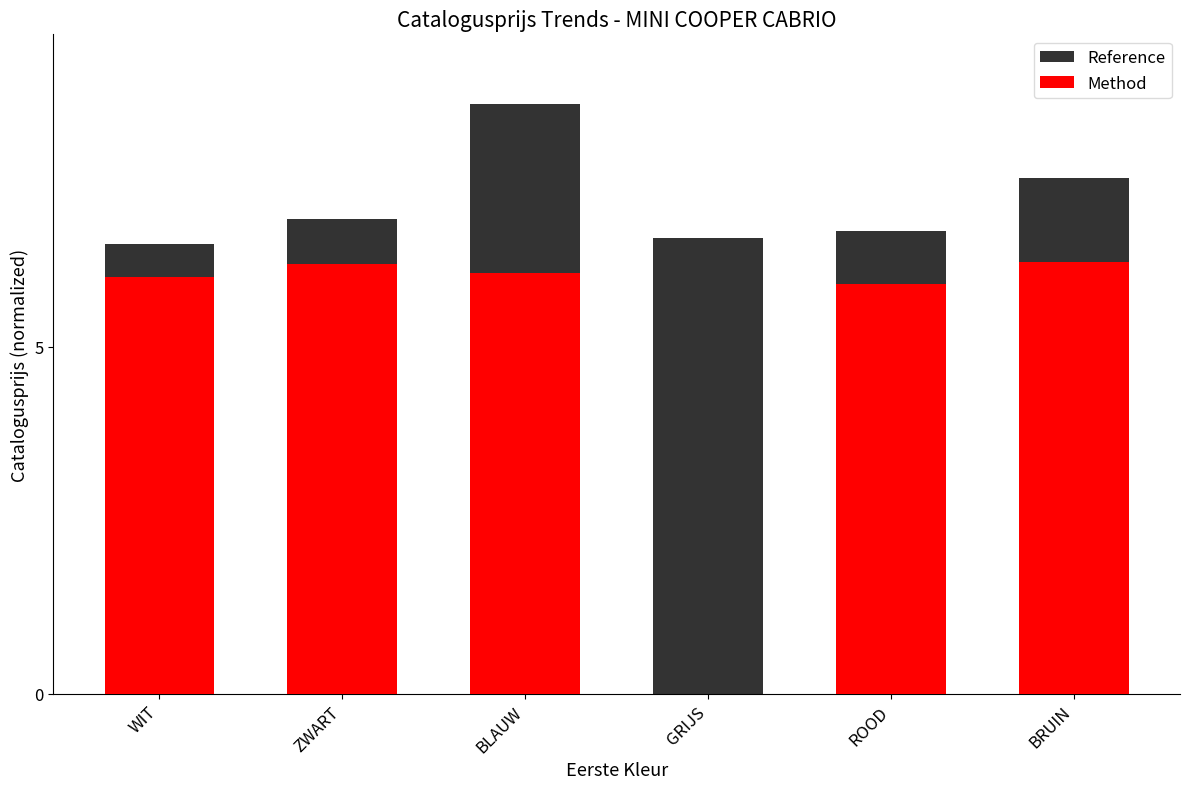

What is the difference between the Method values at BRUIN and BLAUW?

0.2